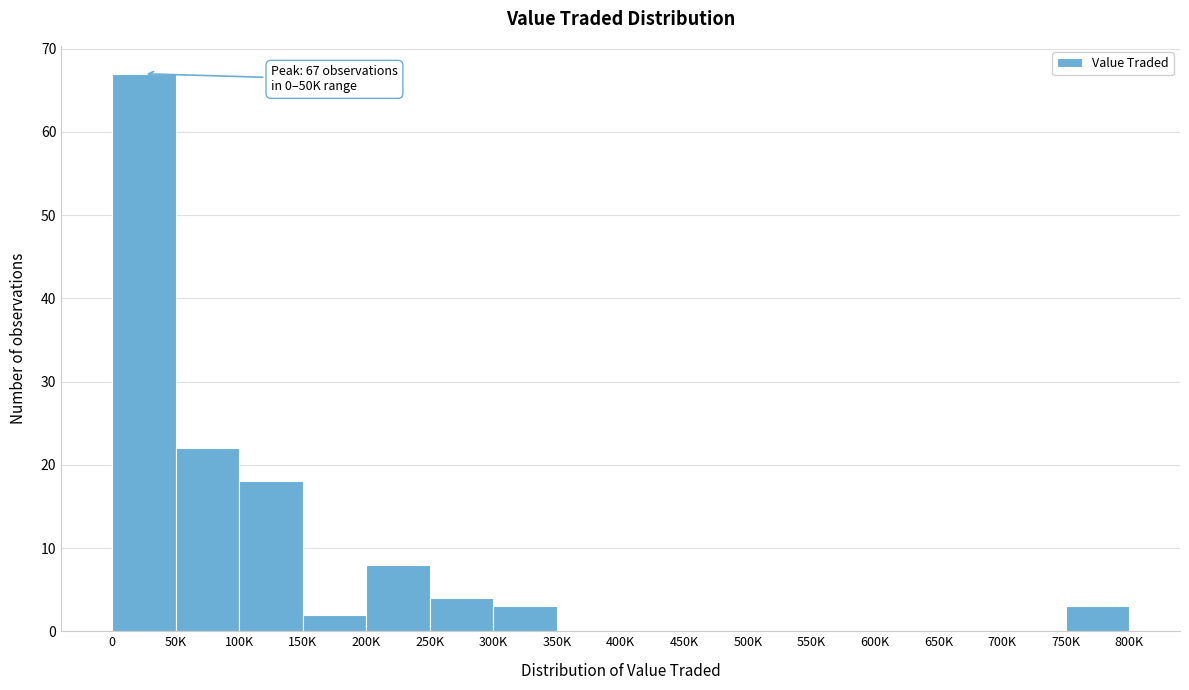

Reading left to right, extract all data points from this chart.

0=67	50K=22	100K=18	150K=2	200K=8	250K=4	300K=3	350K=0	400K=0	450K=0	500K=0	550K=0	600K=0	650K=0	700K=0	750K=3